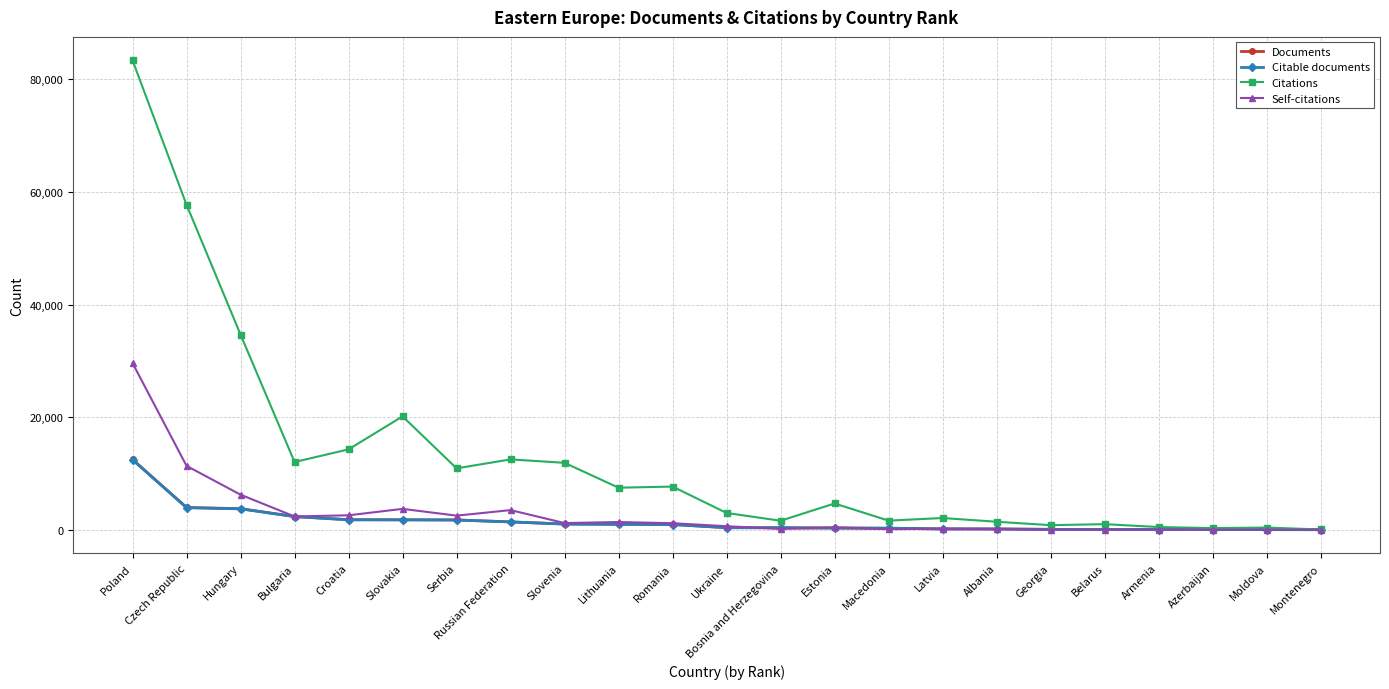

Does the chart have visible grid lines?

Yes